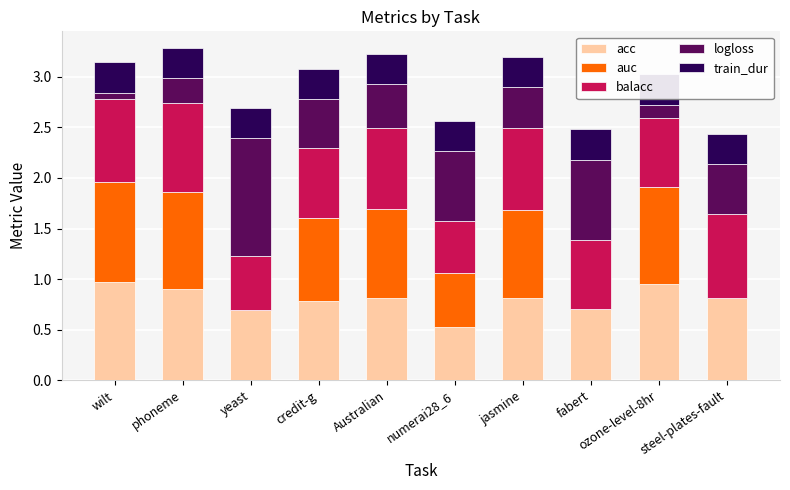

Which category has the lowest value across all series?

yeast